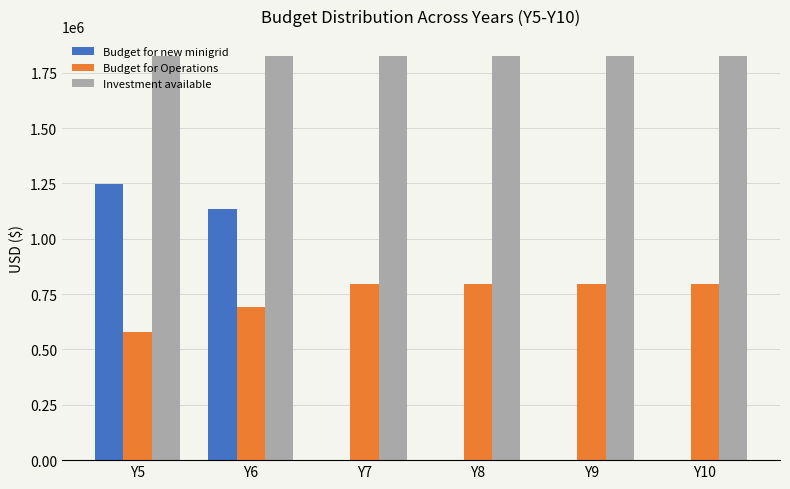

What is the highest value of the Budget for new minigrid series?

1245867.1